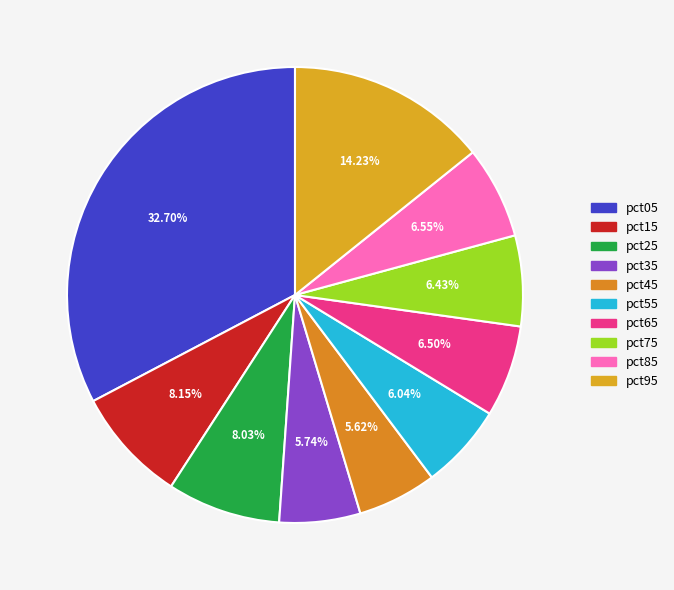

Count the number of slices in the pie.

10